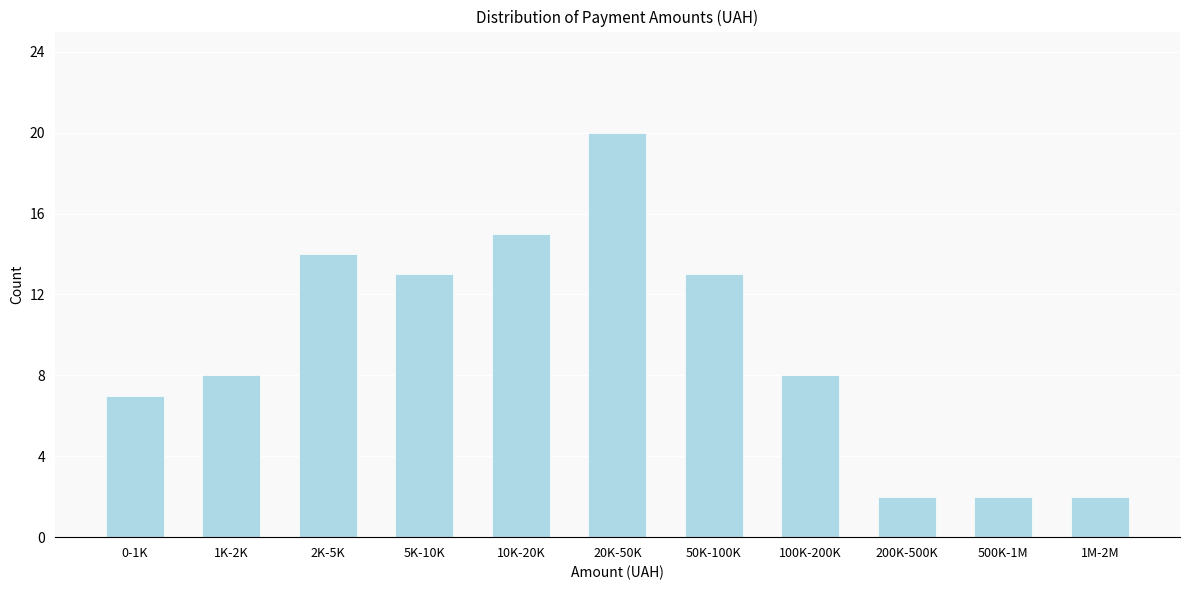

Reading left to right, extract all data points from this chart.

7	8	14	13	15	20	13	8	2	2	2